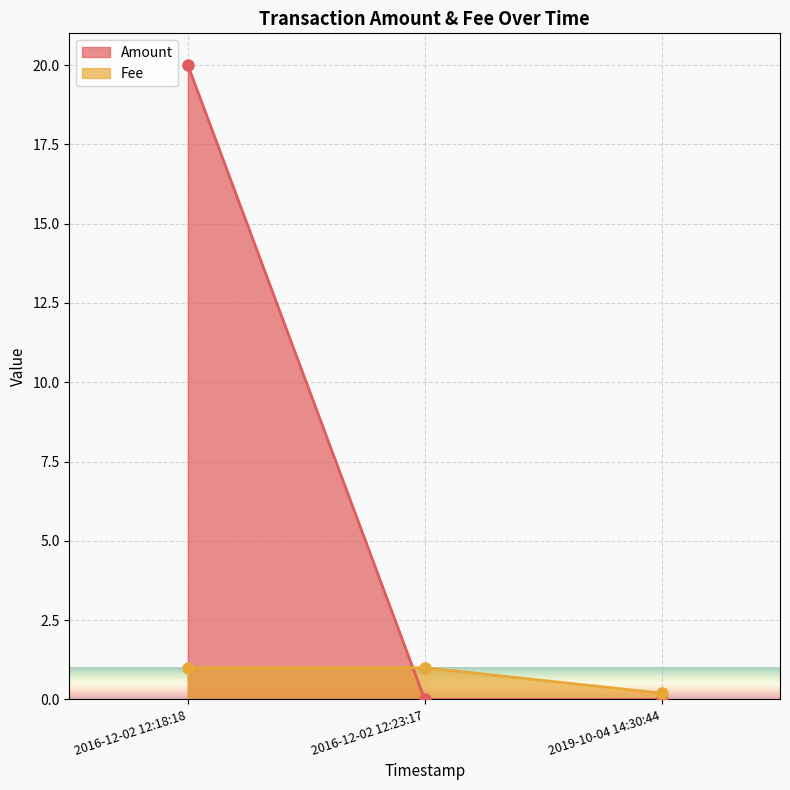

Rank the series by their maximum value, from lowest to highest.

Amount, Fee